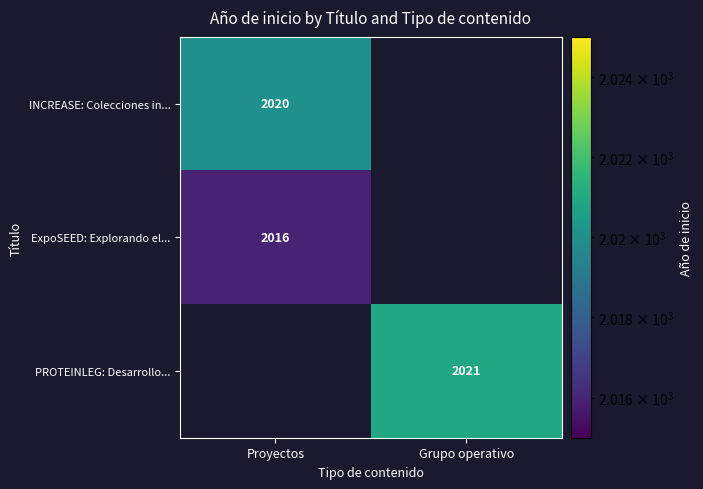

Is it true that PROTEINLEG: Desarrollo... equals 1164 at Grupo operativo?

False